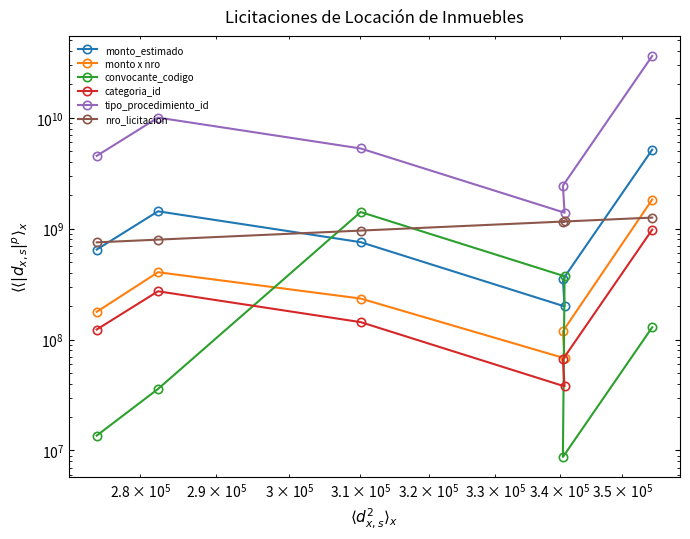

What is the highest value of the monto x nro series?

1832799125.0